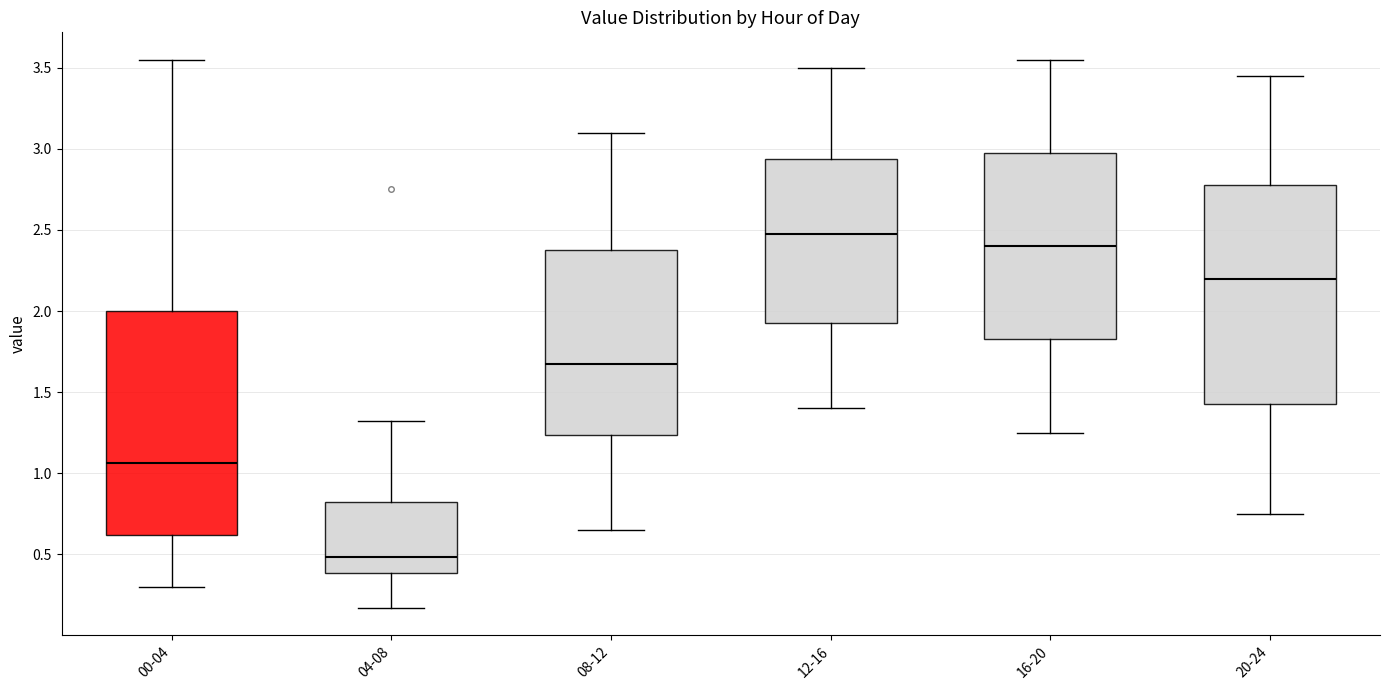

Reading left to right, read every box against the y-axis: the position of its median line, the range the box covers, and the ends of its whiskers. The values are not printed on the chart, so give them approximately, as read against the axis.

00-04: median 1.05, box 0.60 to 2.00, whiskers 0.30 to 3.55
04-08: median 0.50, box 0.40 to 0.80, whiskers 0.15 to 1.30
08-12: median 1.70, box 1.25 to 2.40, whiskers 0.65 to 3.10
12-16: median 2.50, box 1.95 to 2.95, whiskers 1.40 to 3.50
16-20: median 2.40, box 1.85 to 3.00, whiskers 1.25 to 3.55
20-24: median 2.20, box 1.45 to 2.80, whiskers 0.75 to 3.45